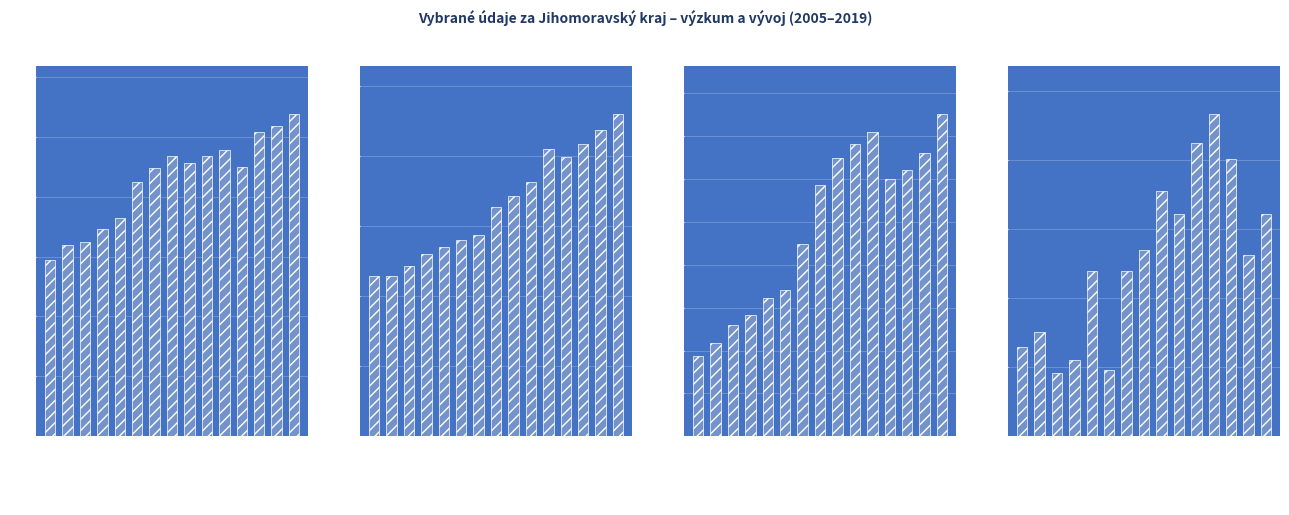

How many values in the Výdaje na VaV (mil. Kč) series are below 14645?

7